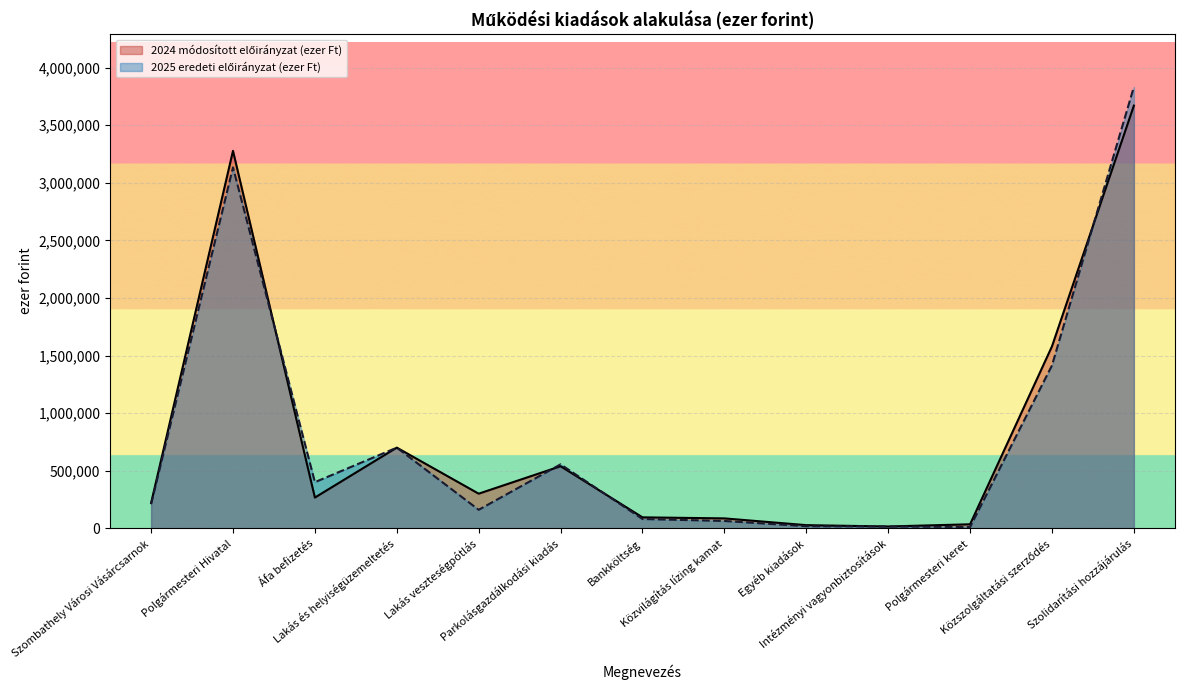

Where do 2025 eredeti előirányzat (ezer Ft) and 2024 módosított előirányzat (ezer Ft) first cross each other?

Polgármesteri Hivatal and Áfa befizetés